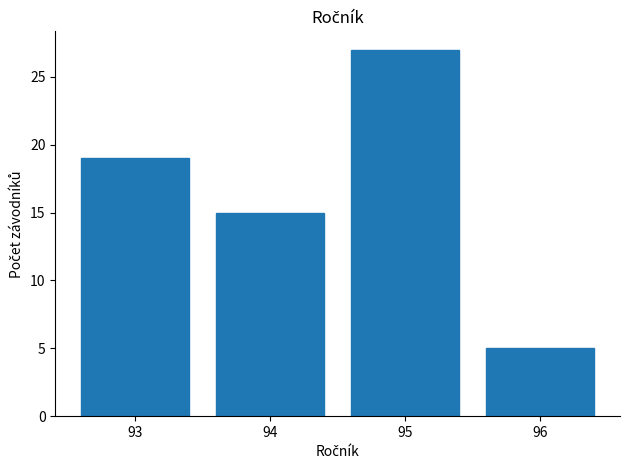

Reading left to right, transcribe this chart: for each bar, give the range it covers on the x-axis and its height. The values are not printed on the chart, so give them approximately, as read against the axis.

92.5 to 93.5: 19
93.5 to 94.5: 15
94.5 to 95.5: 27
95.5 to 96.5: 5